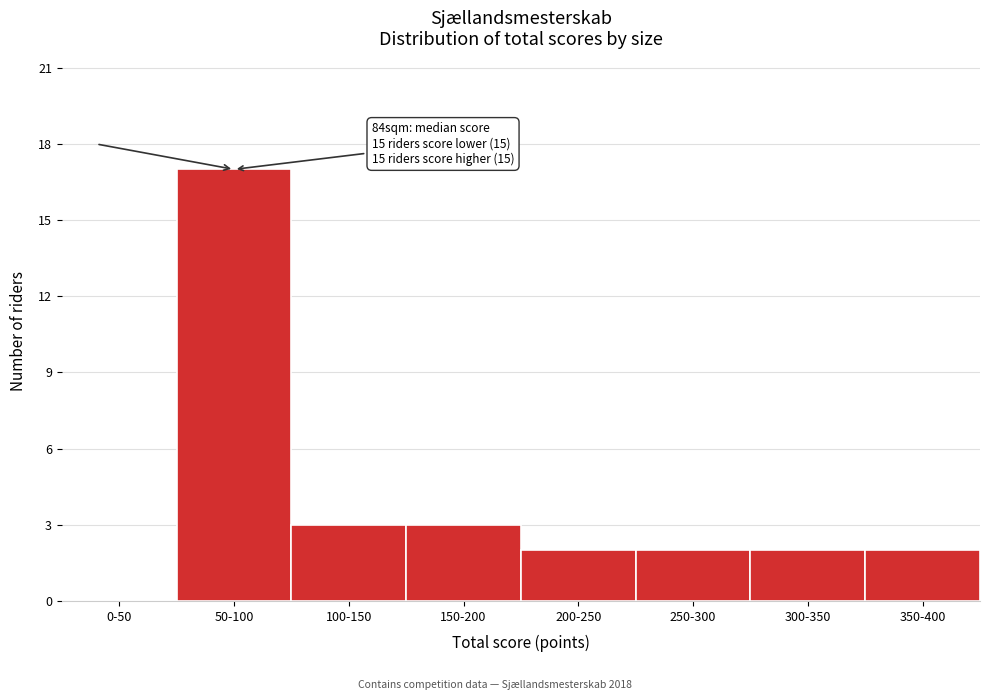

Reading left to right, transcribe all the data shown in this chart.

0-50=0	50-100=17	100-150=3	150-200=3	200-250=2	250-300=2	300-350=2	350-400=2